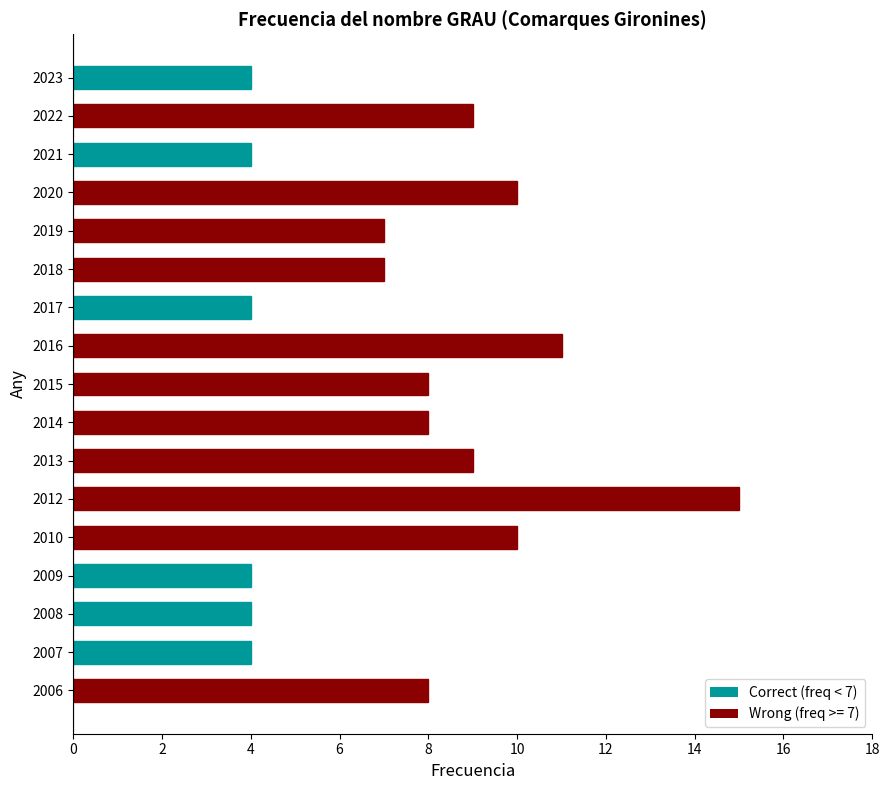

What is the difference between the values at 2006 and 2016?

3